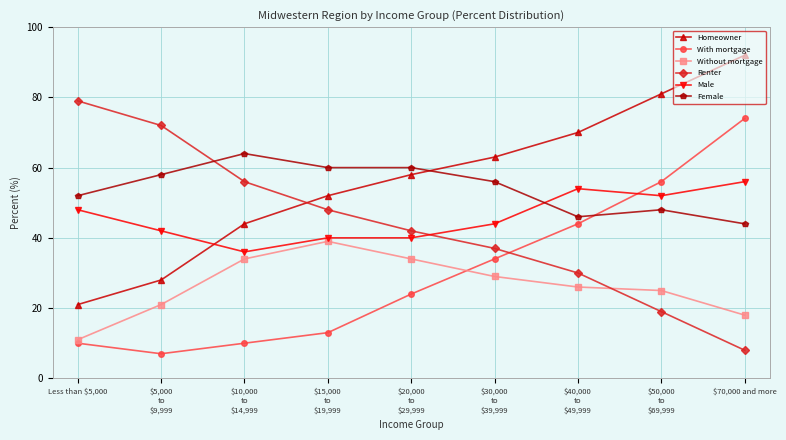

Is it true that Without mortgage equals 24 at $70,000 and more?

False